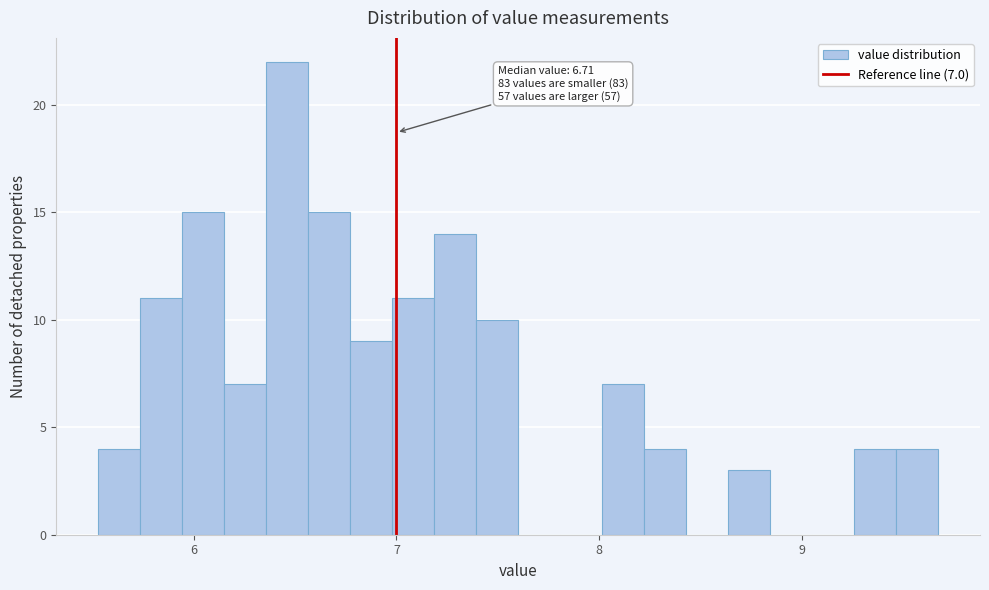

Read against the x-axis, roughly where is the centre of the tallest bar?

6.5